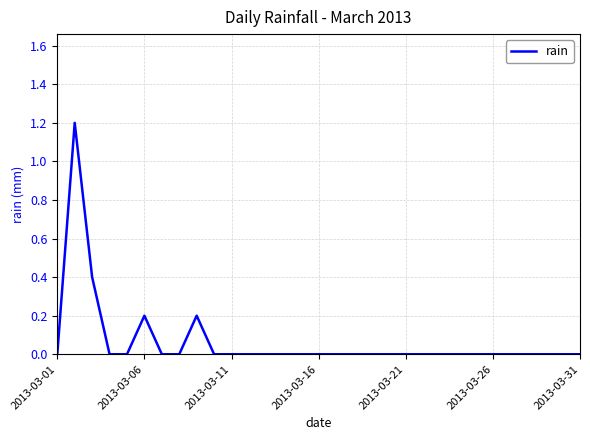

True or false: the data has more than 2 interior local peaks.

True